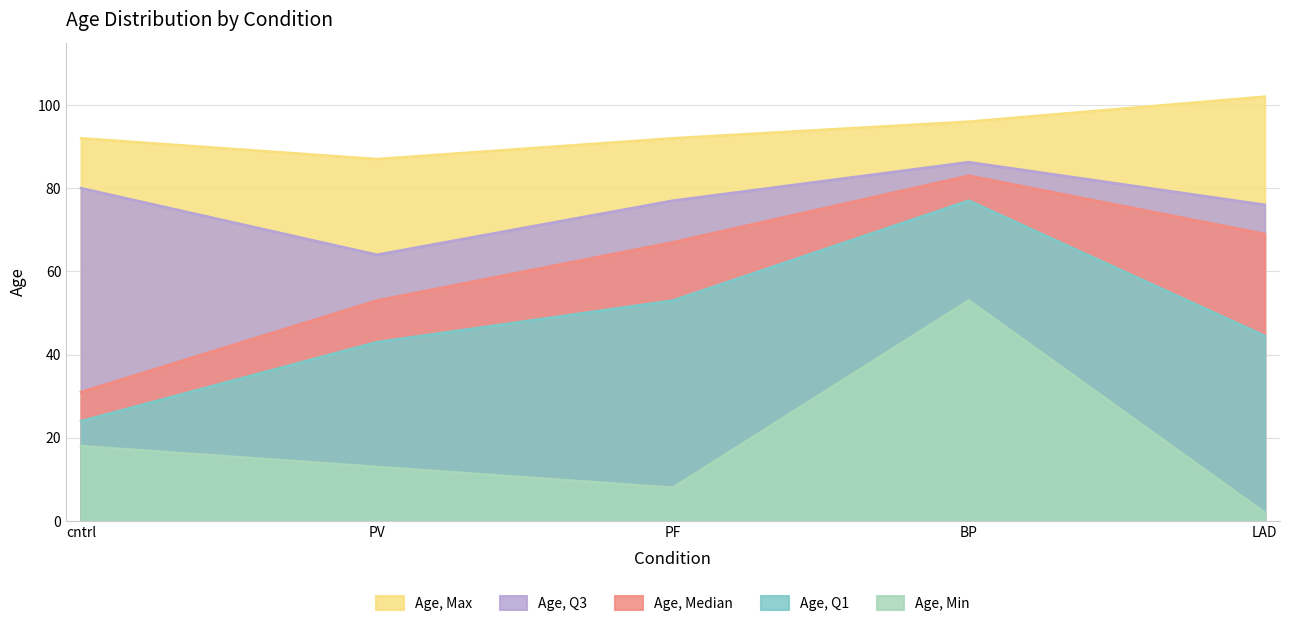

Which category has the highest value across all series?

LAD